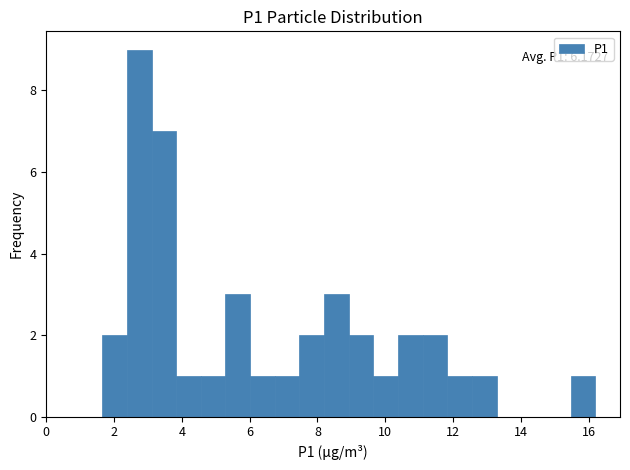

Around what value on the x-axis is the tallest bar? Give the approximate position of its centre, as read against the axis.

2.8